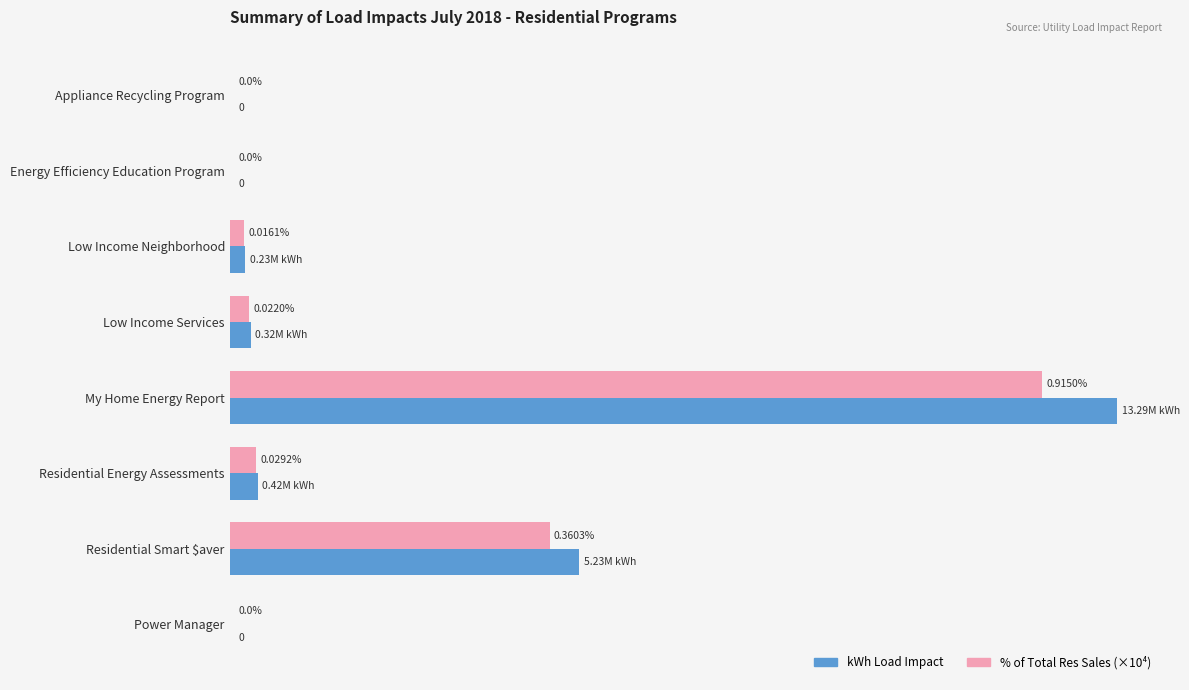

At which category is the sum across all series the highest?

My Home Energy Report